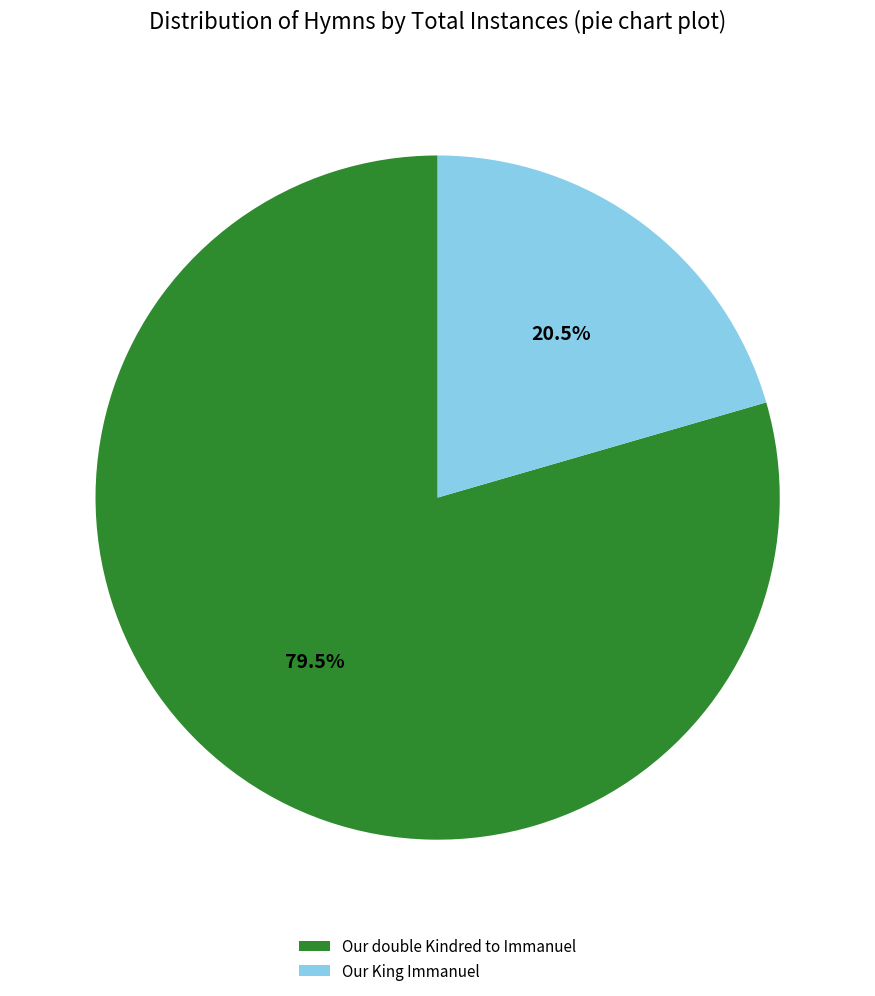

Count the number of slices in the pie.

2